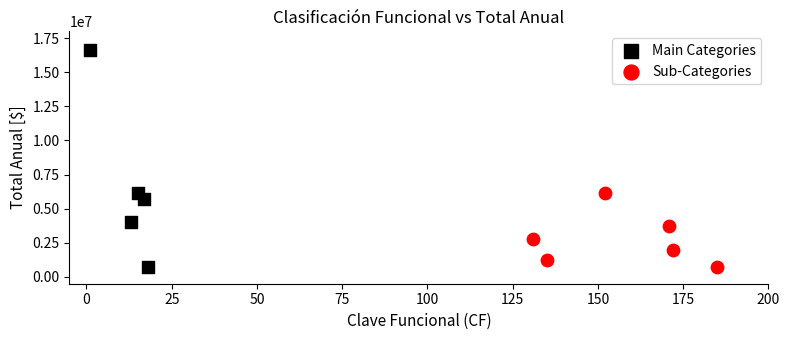

Which series has the largest Y range (max minus min)?

Main Categories